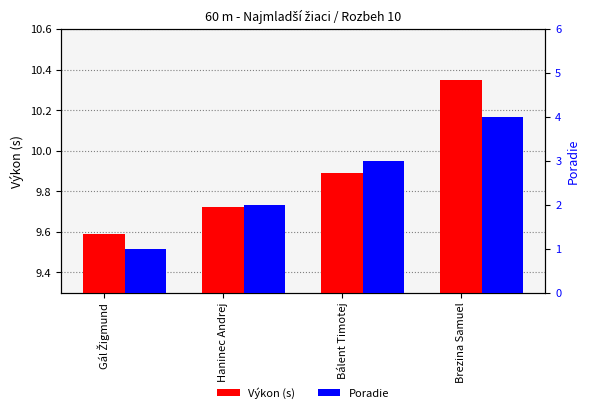

Between Gál Žigmund and Bálent Timotej, which is larger?

Bálent Timotej